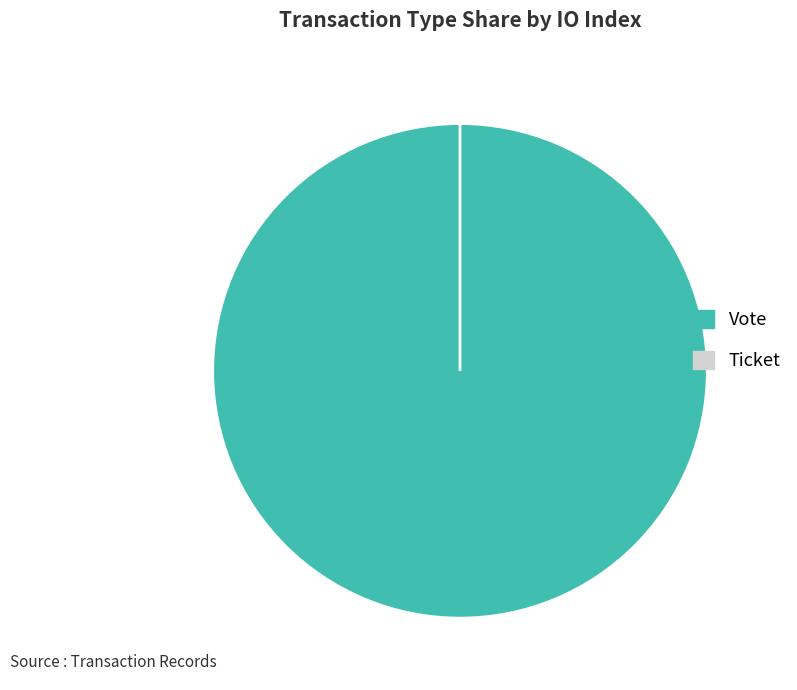

Which category has the smallest portion of the pie?

Ticket